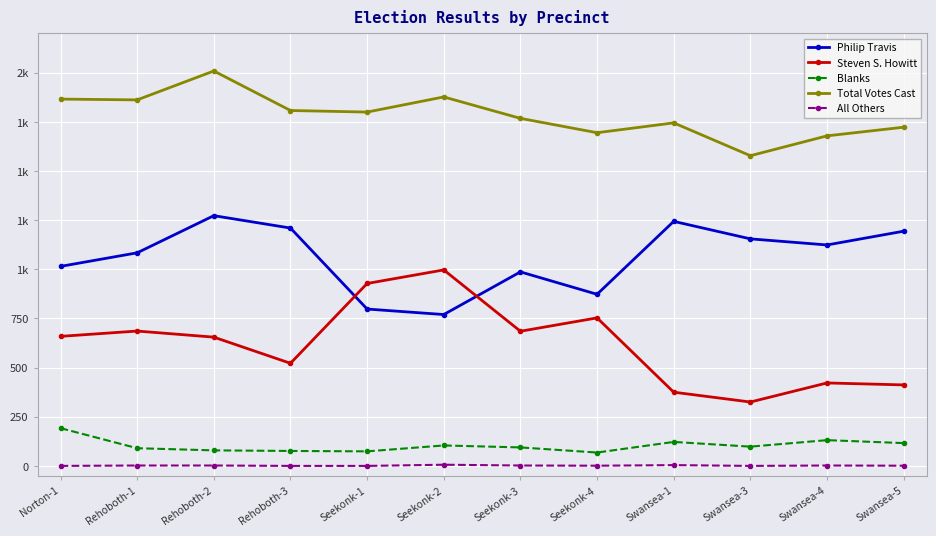

How many data points in All Others are less than 2?

6